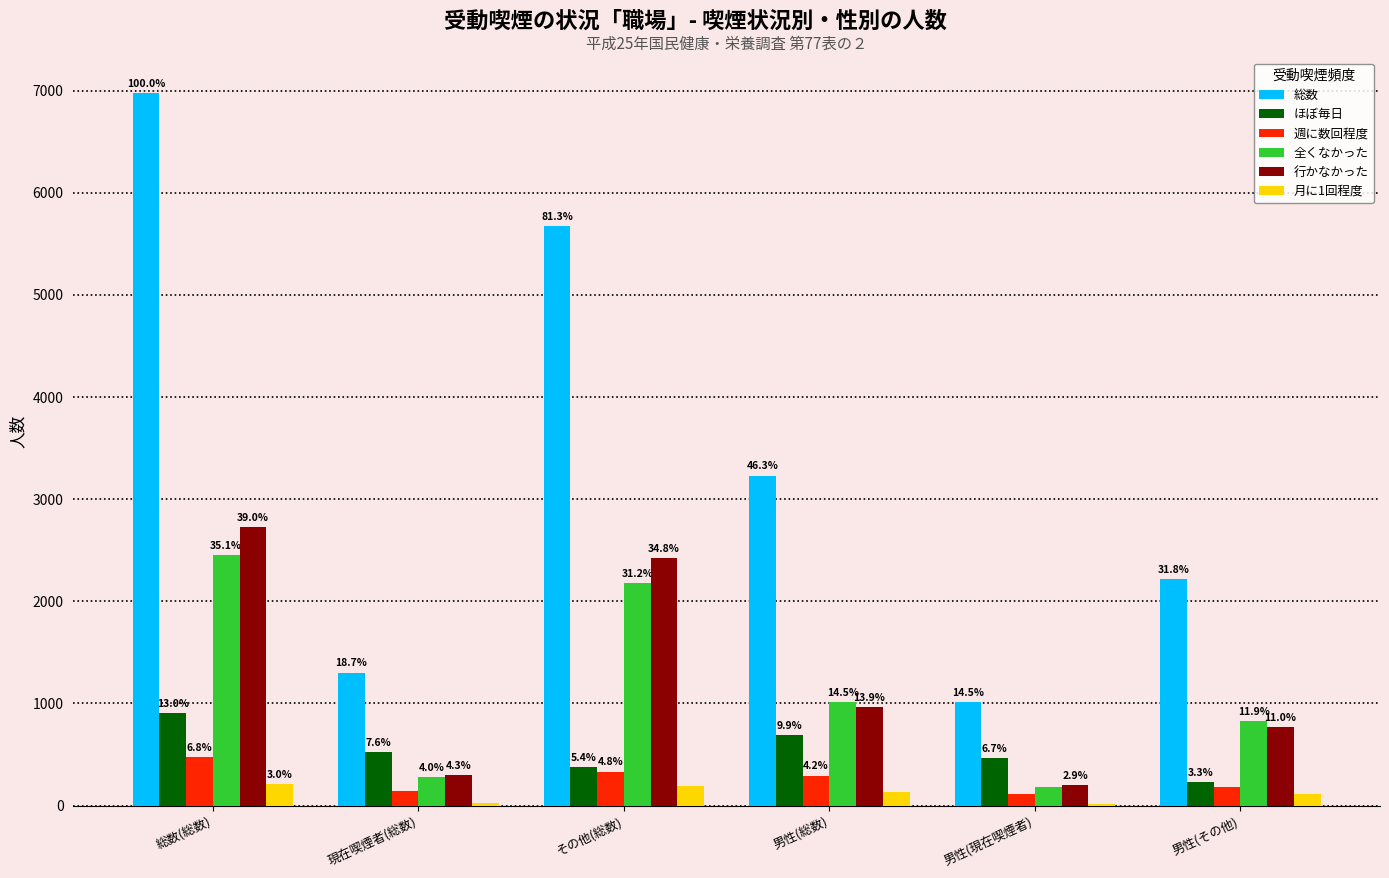

What are all the series names shown in the legend?

総数, ほぼ毎日, 週に数回程度, 全くなかった, 行かなかった, 月に1回程度